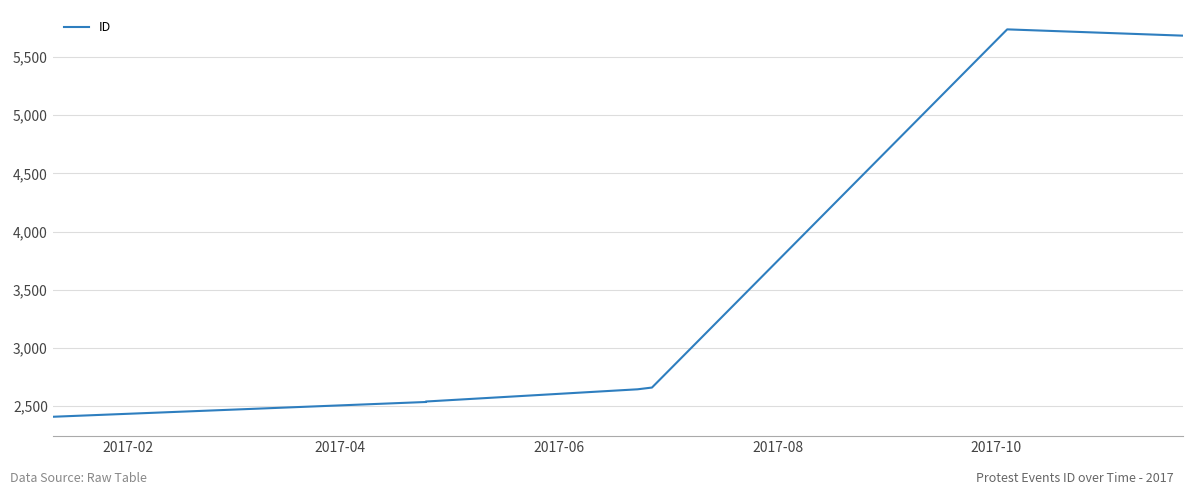

How many data points are less than 2645?

3